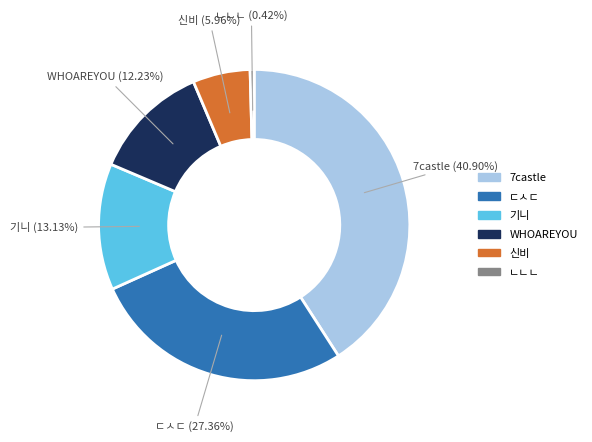

How many segments does this pie chart have?

6